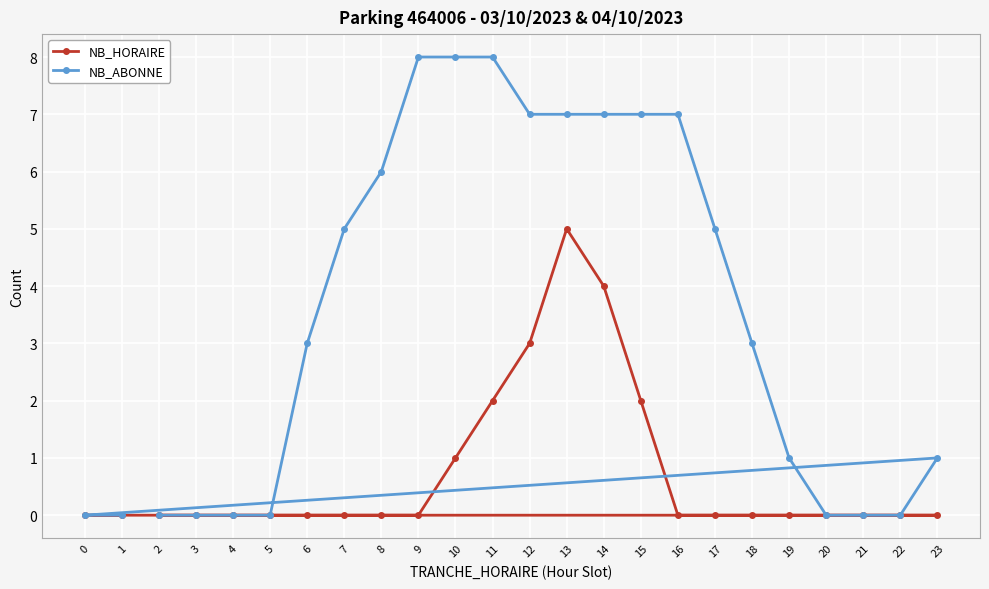

Between 4 and 1, which series saw the biggest shift?

NB_HORAIRE